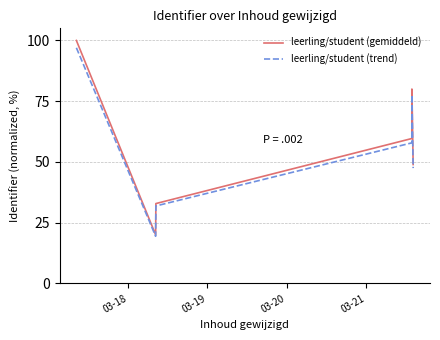

Reading left to right, what are all the values shown in this chart?

leerling/student (gemiddeld): 100.0	20.0	32.9	59.6	62.9	69.3	73.6	77.9	80.0	48.9
leerling/student (trend): 97.0	19.4	31.9	57.9	61.0	67.2	71.4	75.5	77.6	47.5